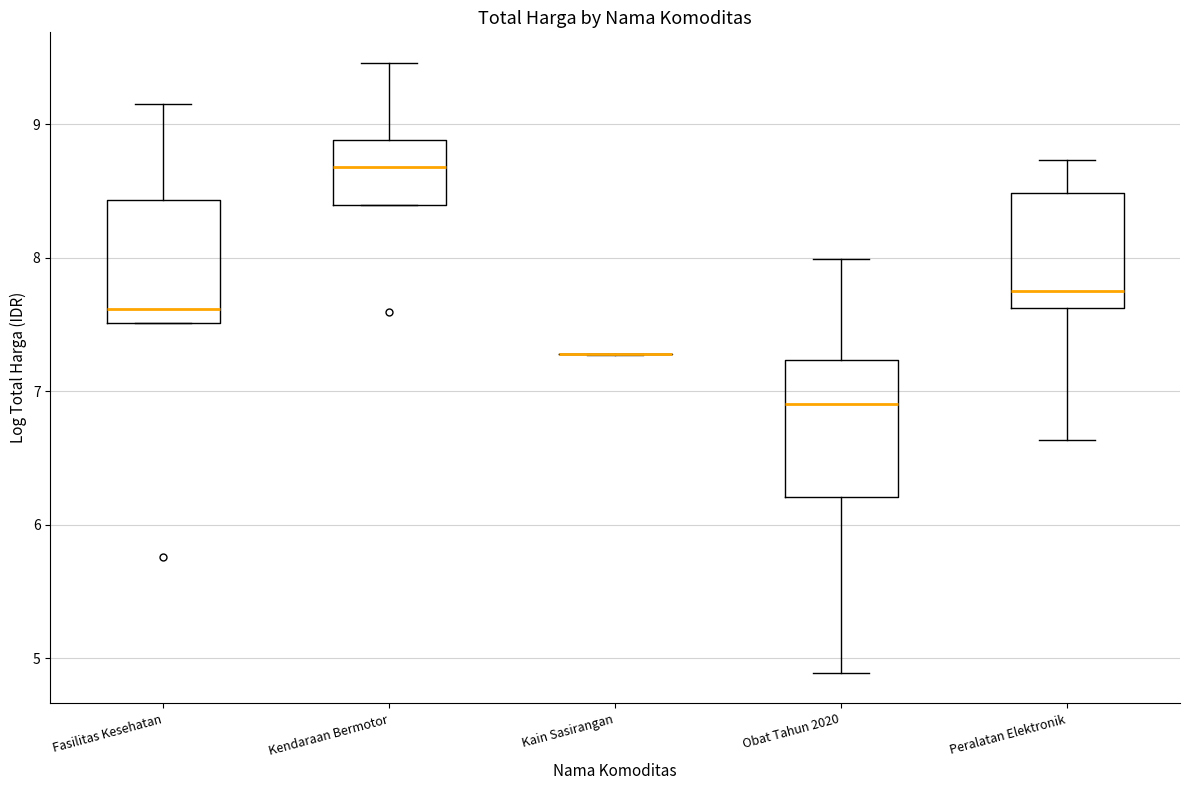

Reading left to right, read every box against the y-axis: the position of its median line, the range the box covers, and the ends of its whiskers. The values are not printed on the chart, so give them approximately, as read against the axis.

Fasilitas Kesehatan: median 7.6, box 7.5 to 8.4, whiskers 7.5 to 9.2
Kendaraan Bermotor: median 8.7, box 8.4 to 8.9, whiskers 8.4 to 9.5
Kain Sasirangan: box collapsed to a line at 7.3, whiskers 7.3 to 7.3
Obat Tahun 2020: median 6.9, box 6.2 to 7.2, whiskers 4.9 to 8.0
Peralatan Elektronik: median 7.7, box 7.6 to 8.5, whiskers 6.6 to 8.7